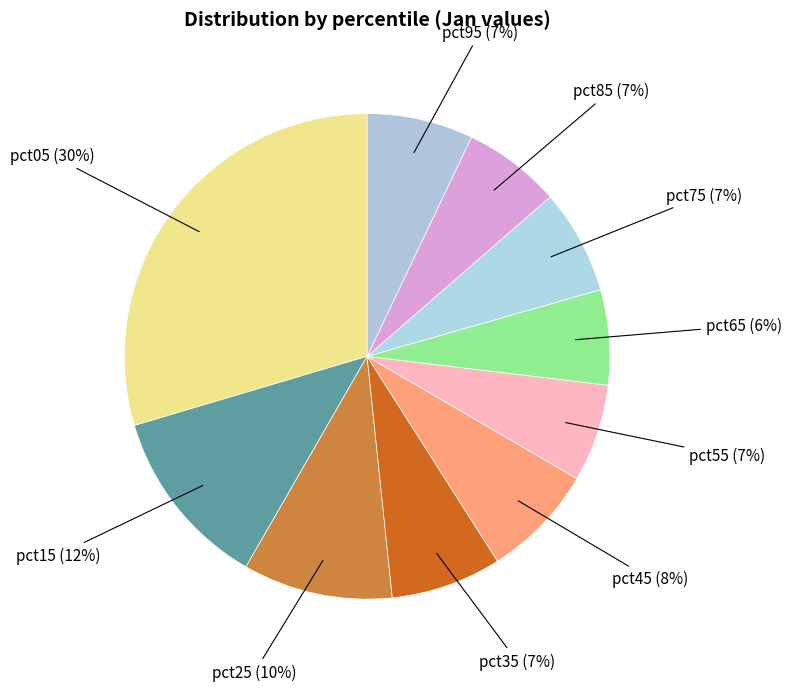

To the nearest percent, what percentage of the pie is pct05?

30%